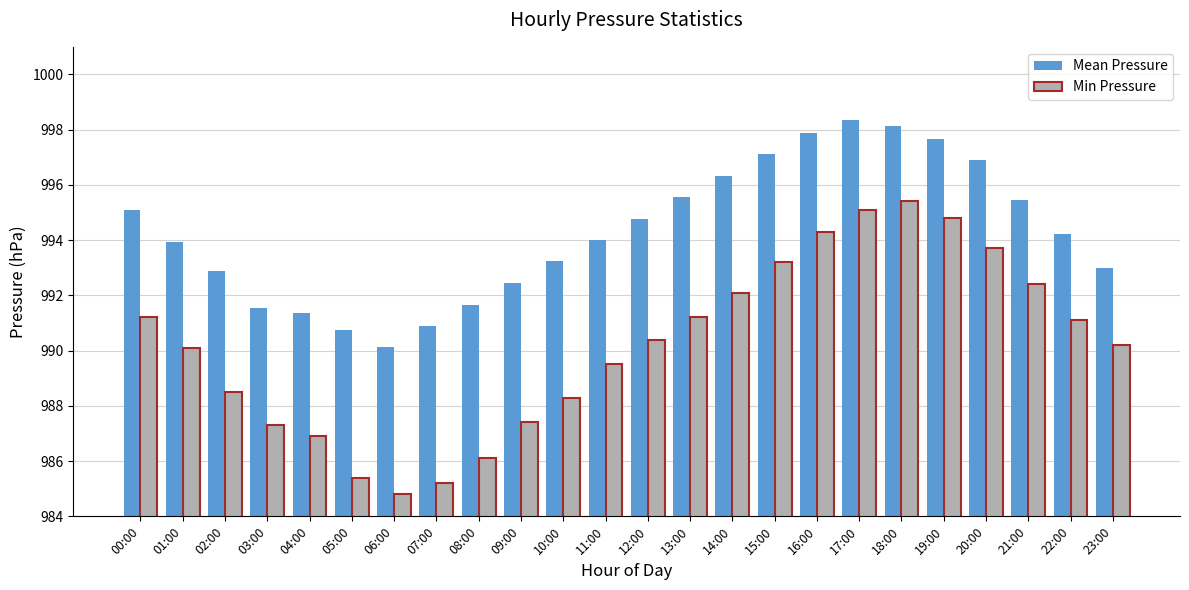

Which series has the largest total across all categories?

Mean Pressure